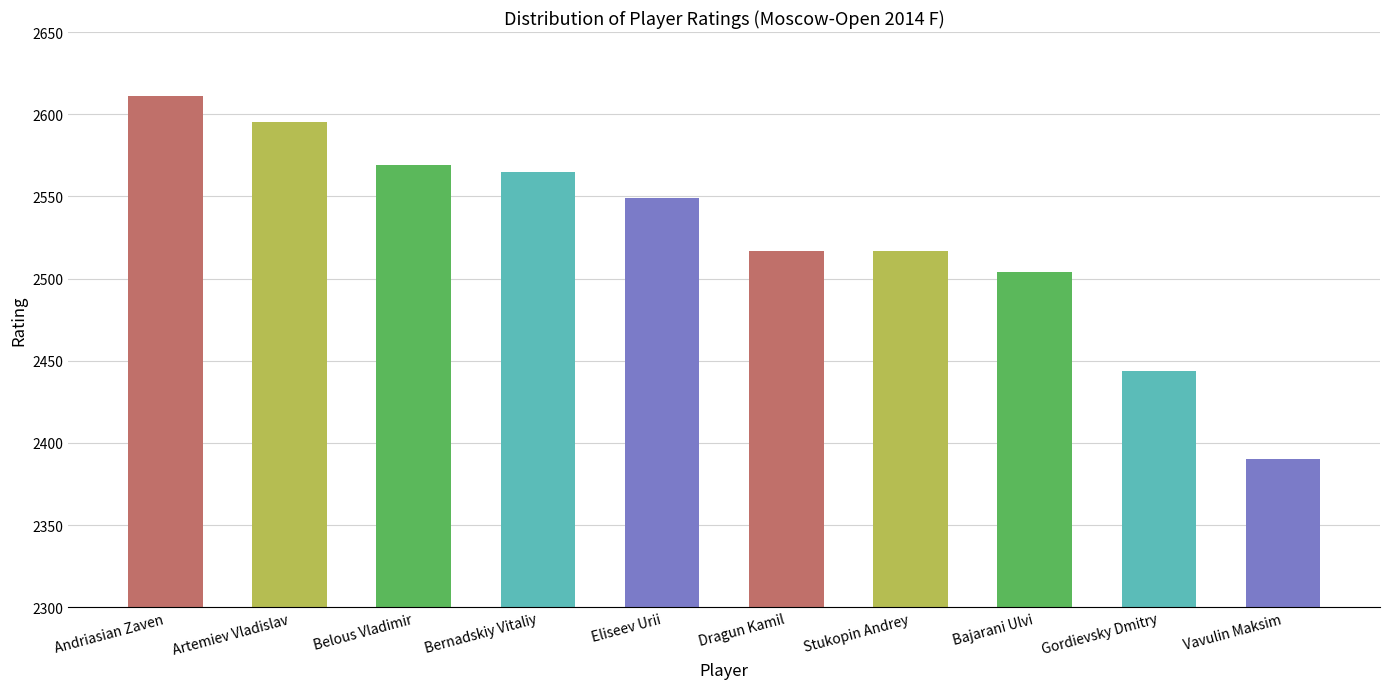

How many bars are there in total?

10